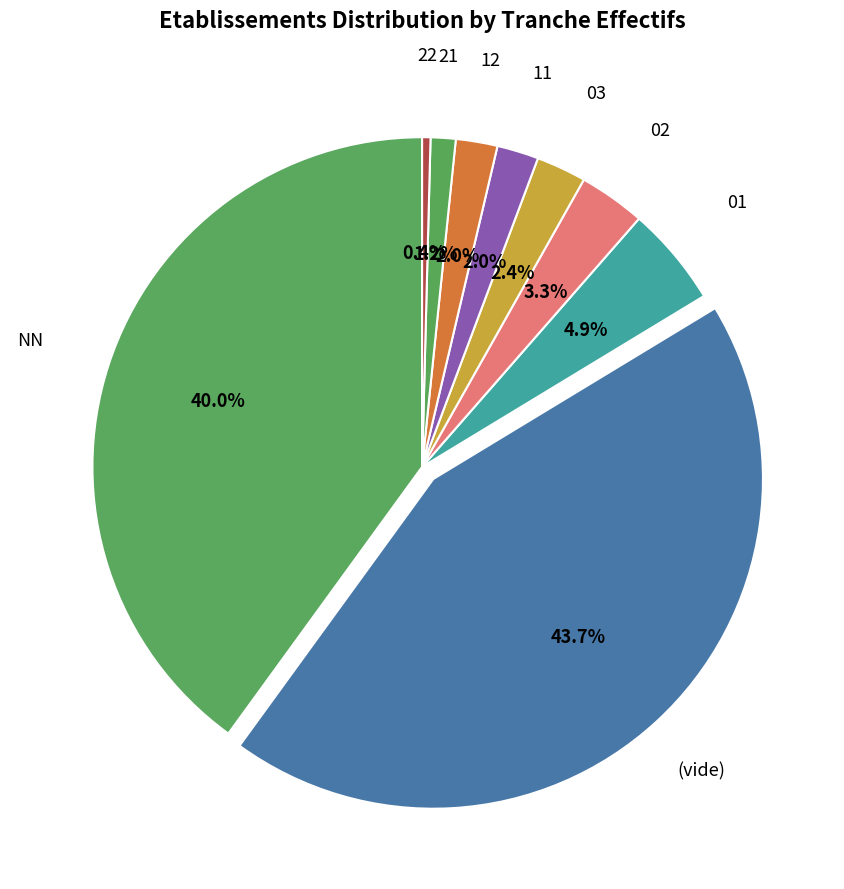

Count the number of slices in the pie.

9